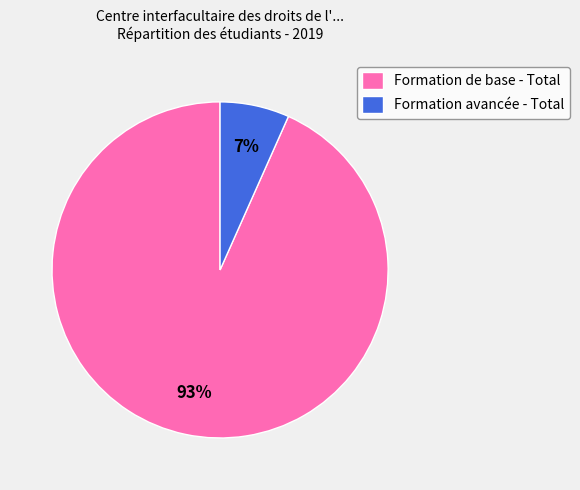

To the nearest percent, what is the average slice percentage?

50%